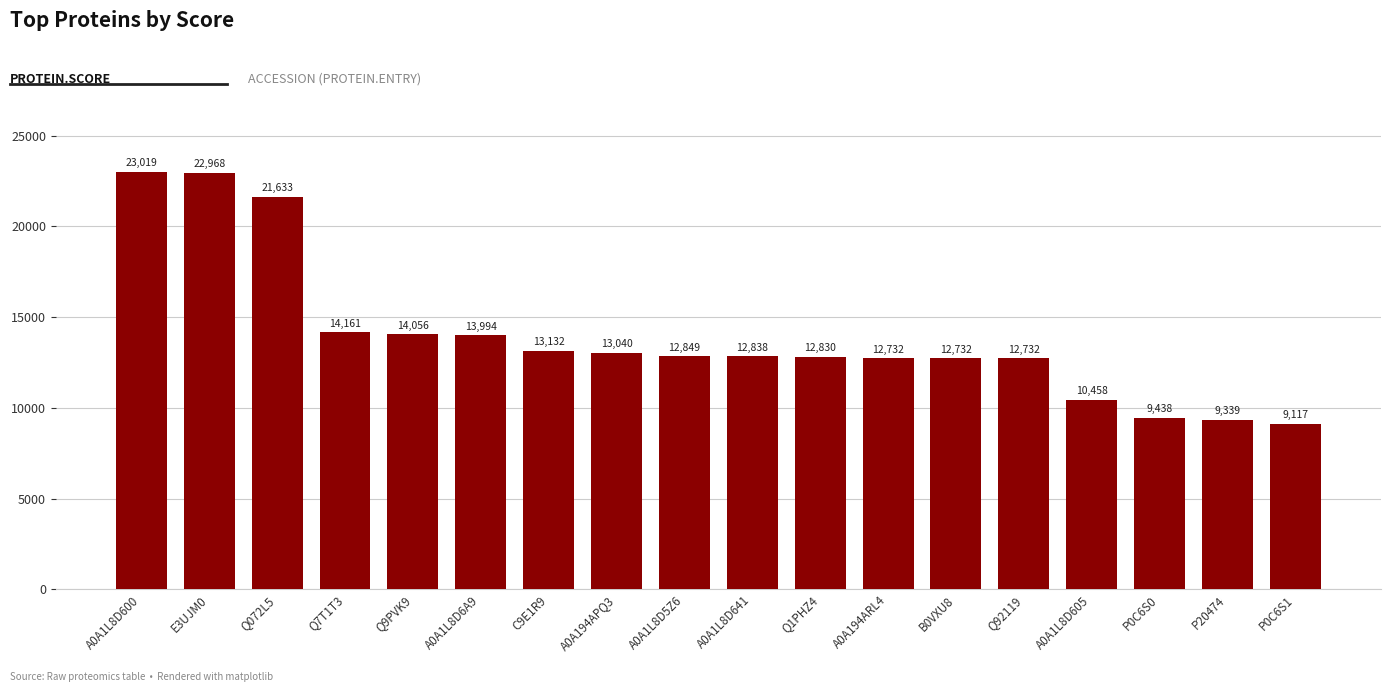

What is the greatest value displayed?

23018.6